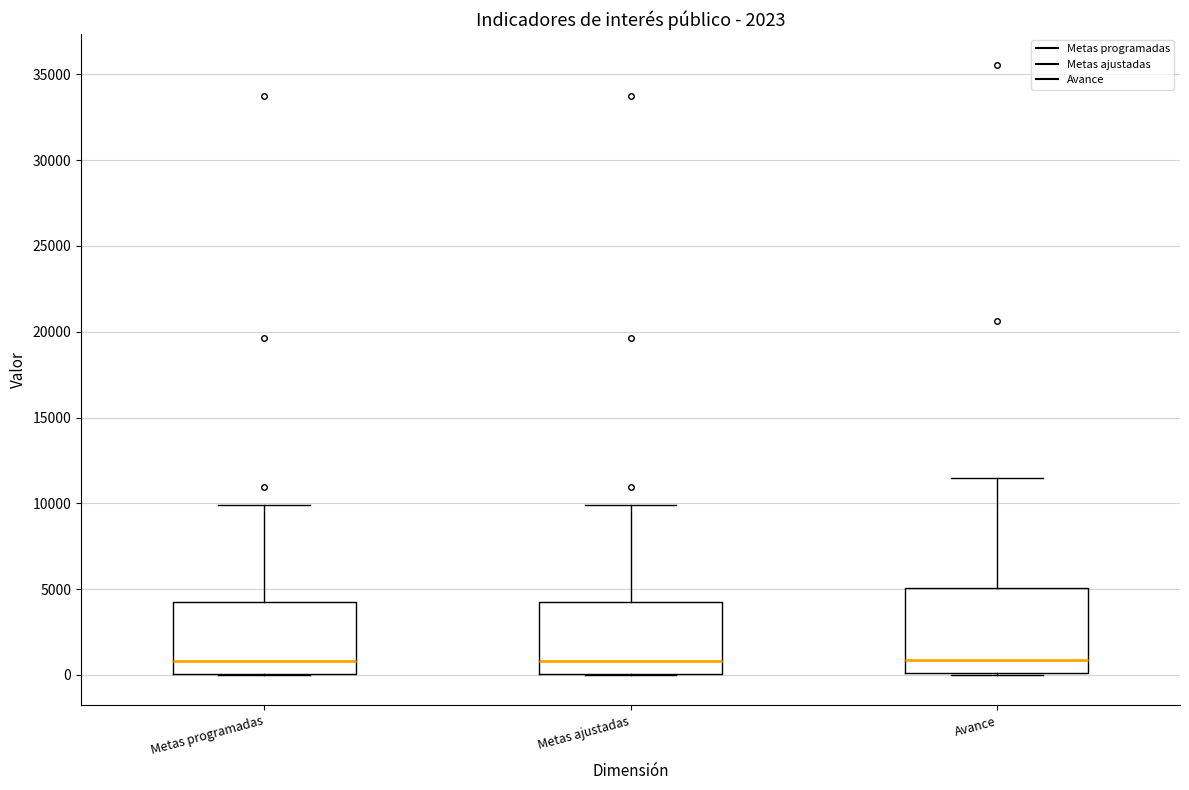

Reading left to right, read every box against the y-axis: the position of its median line, the range the box covers, and the ends of its whiskers. The values are not printed on the chart, so give them approximately, as read against the axis.

Metas programadas: median 1000, box 0 to 4000, whiskers 0 to 10000
Metas ajustadas: median 1000, box 0 to 4000, whiskers 0 to 10000
Avance: median 1000, box 0 to 5000, whiskers 0 to 11500